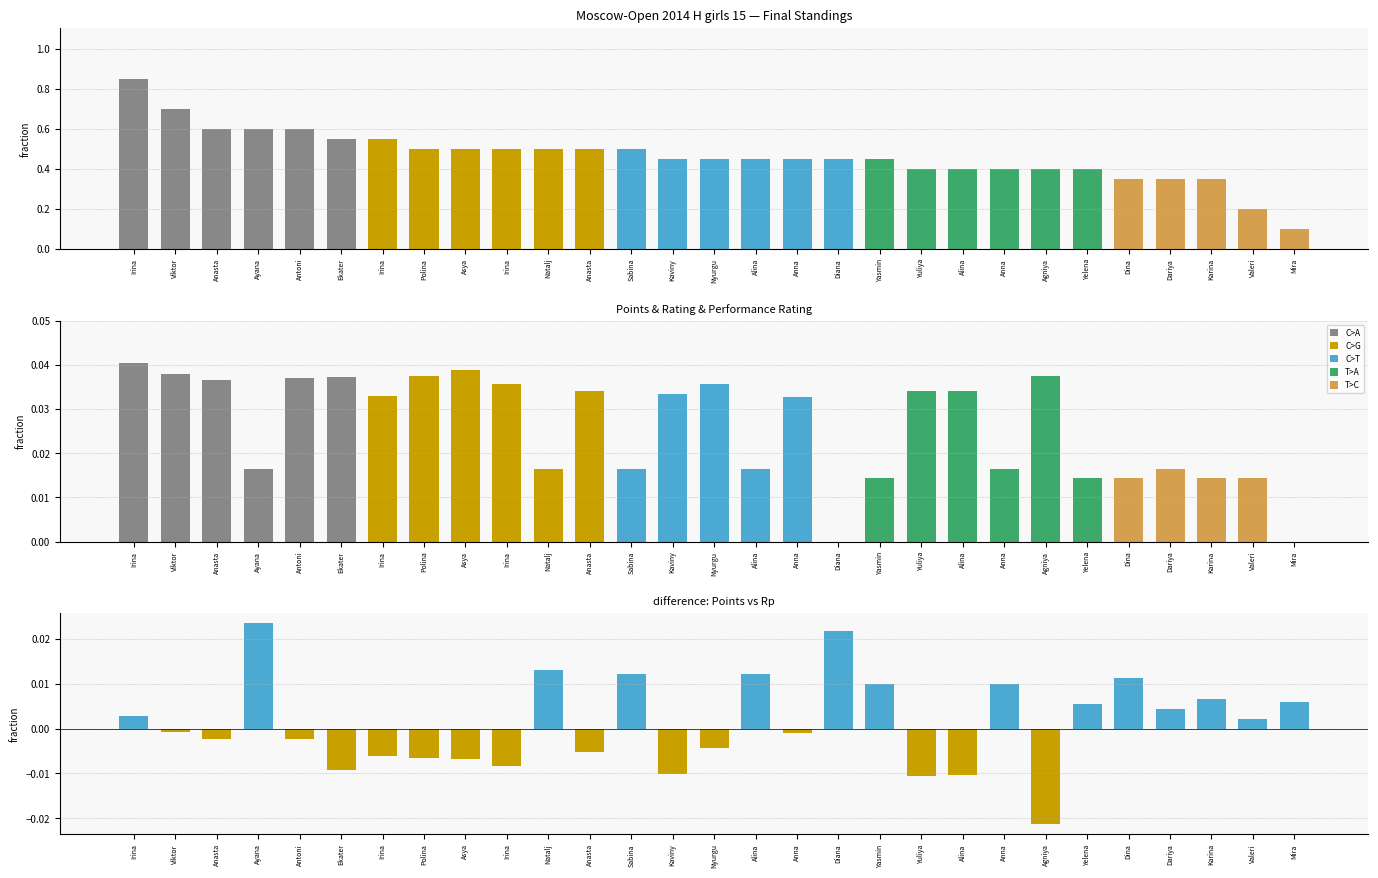

How many data points does each series have?

29